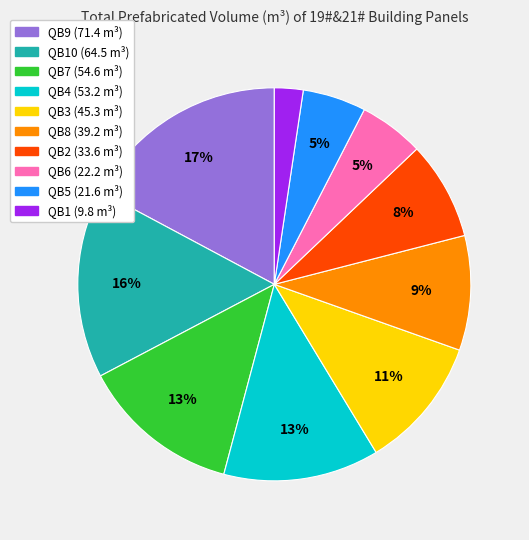

To the nearest percent, what is the average slice percentage?

10%